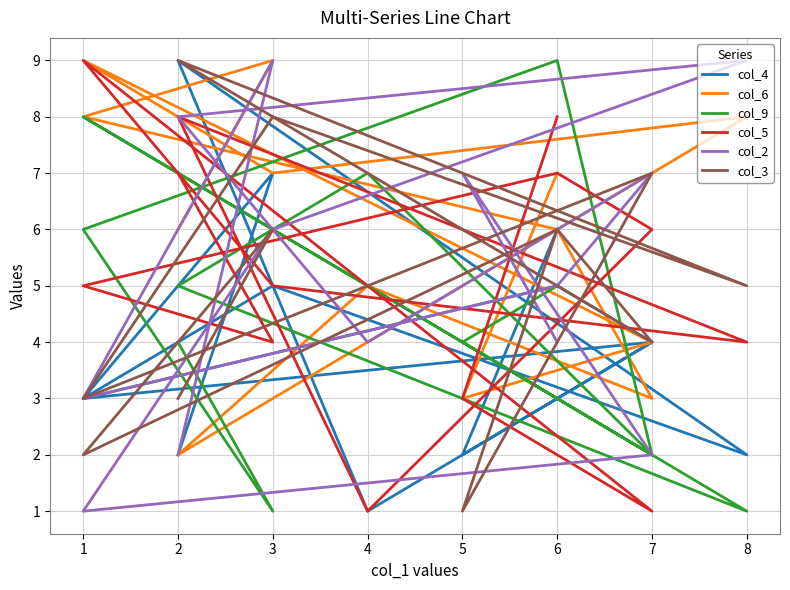

Rank the categories by col_2 value from lowest to highest.

1, 2, 7, 1, 4, 6, 6, 3, 7, 5, 2, 3, 8